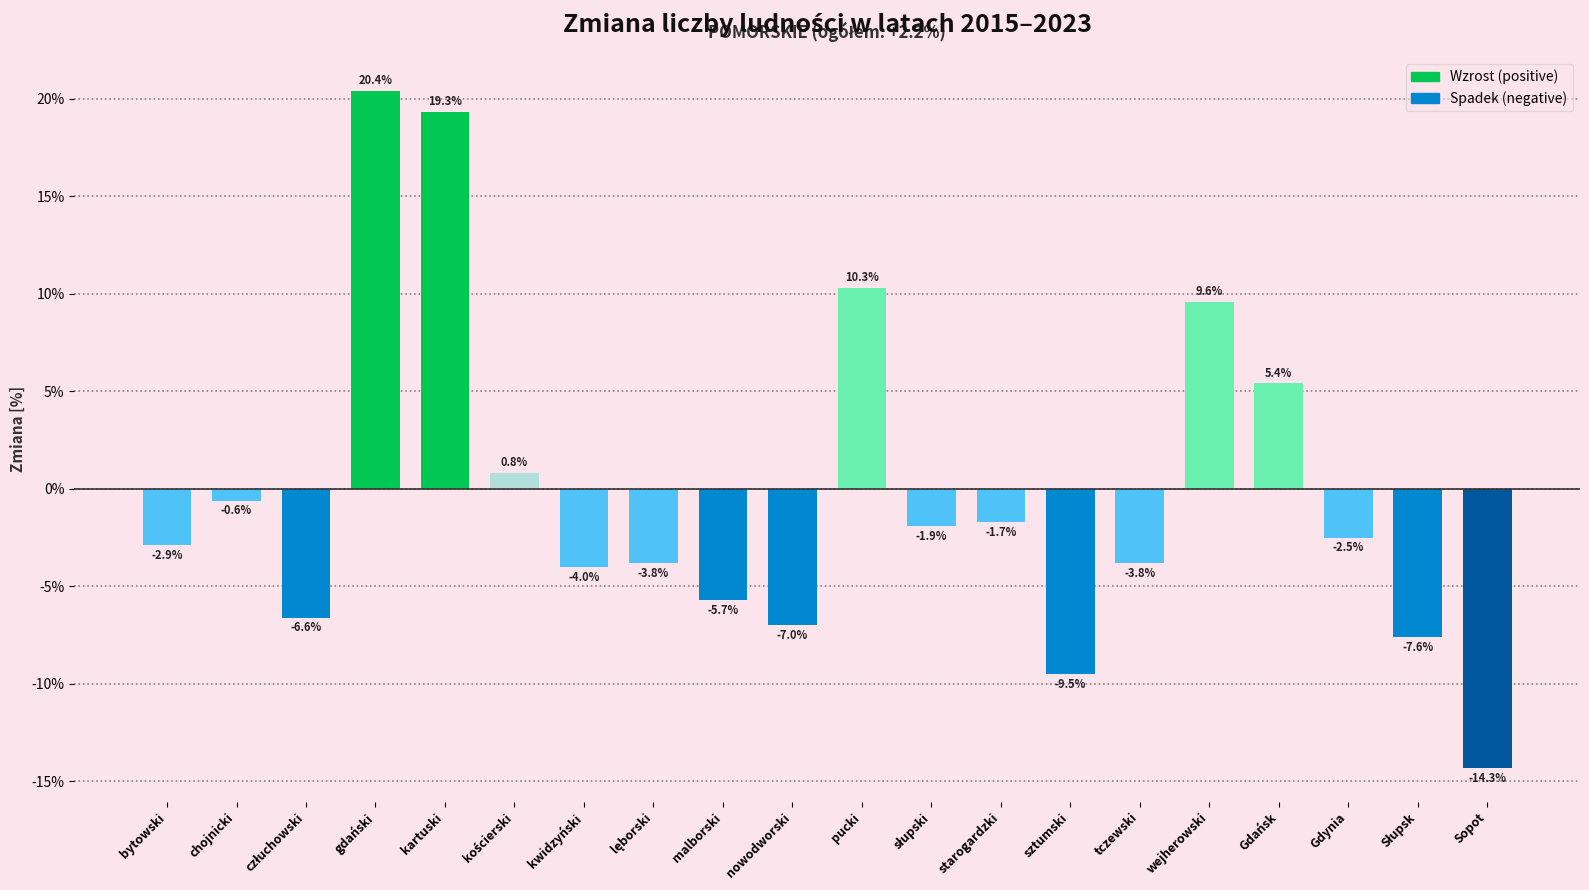

At which label does the data first exceed -2?

chojnicki